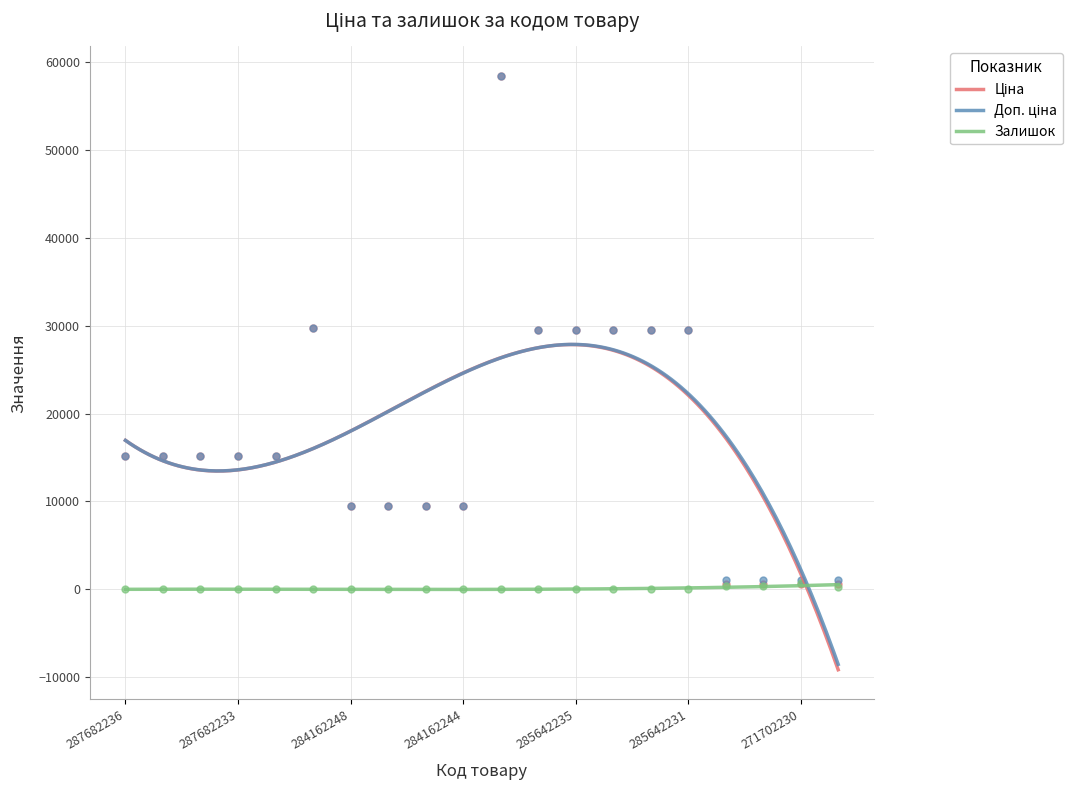

What is the sum of the Доп. ціна values at 285642234 and 271712228?

30573.1